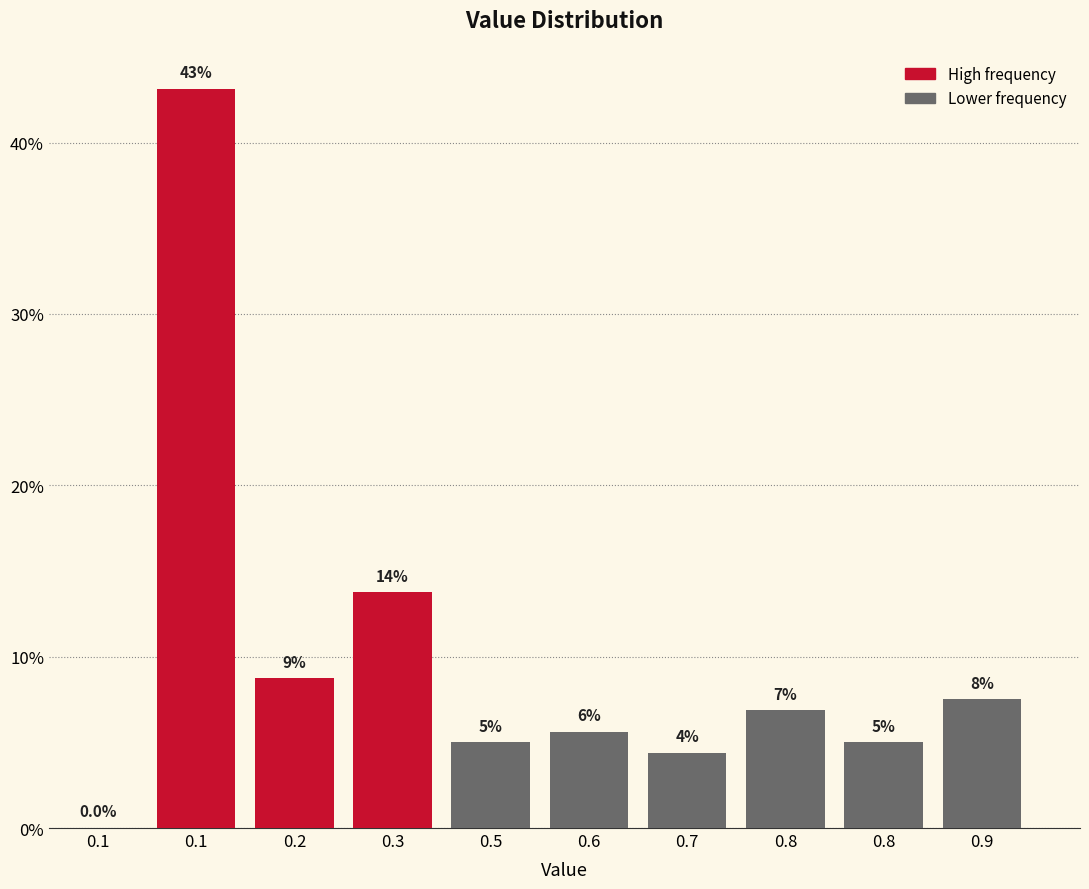

Are the bars horizontal?

No